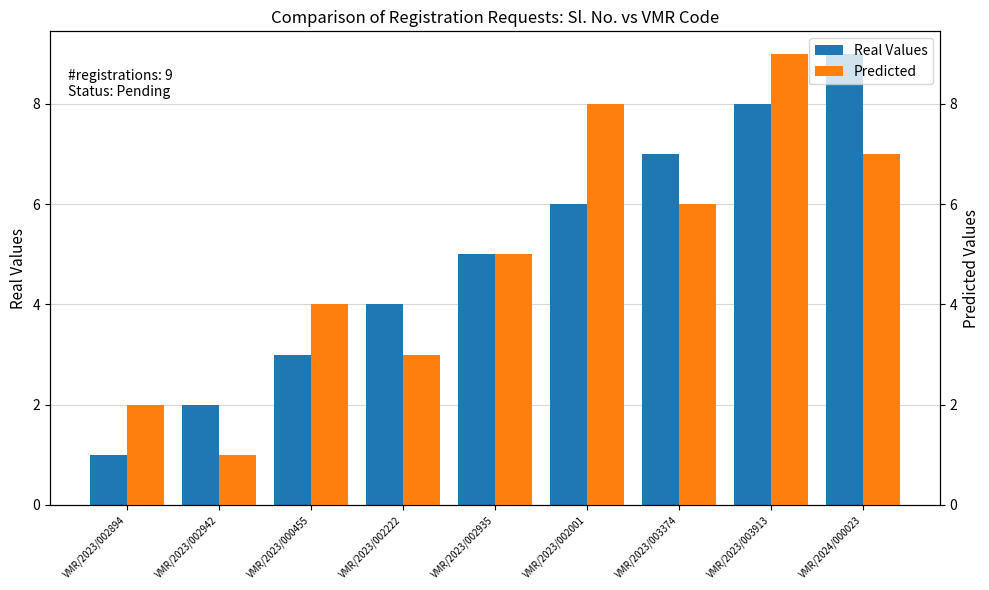

What is the sum of the Real Values values at VMR/2023/003374 and VMR/2023/000455?

10